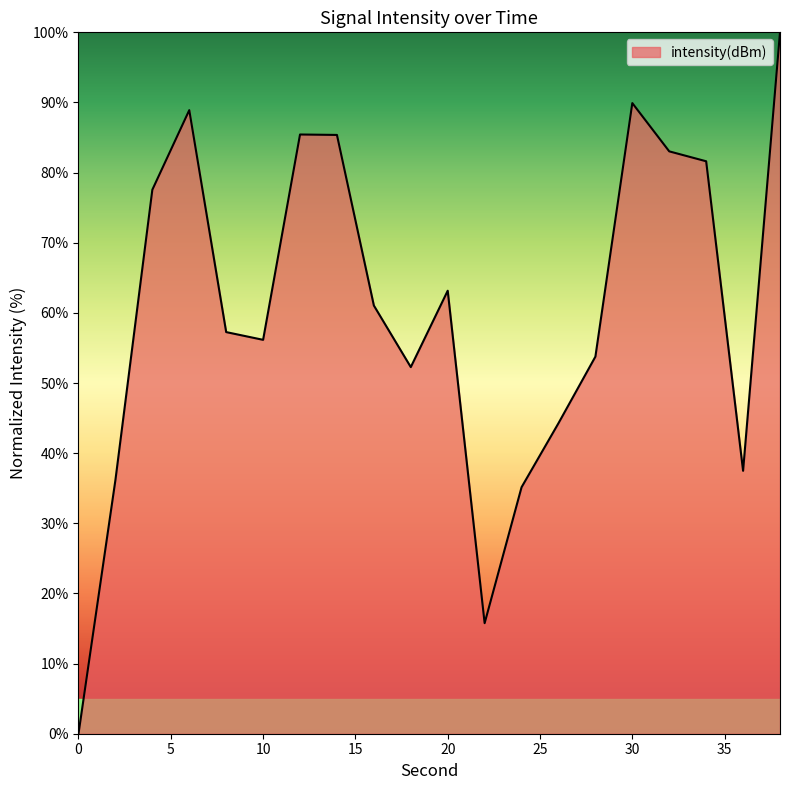

What is the greatest value displayed?

100.0